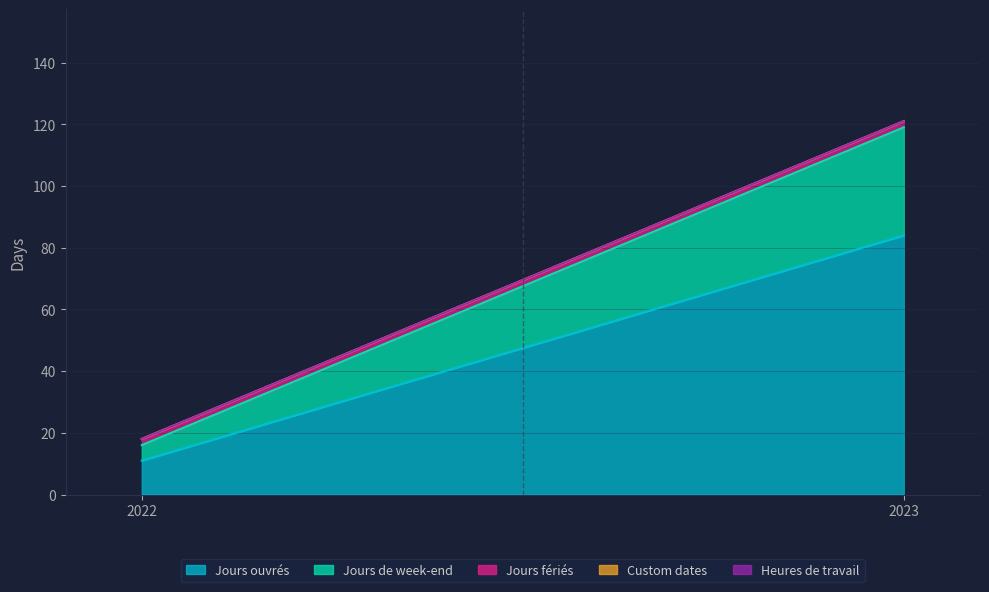

Which series has the largest total across all categories?

Jours ouvrés